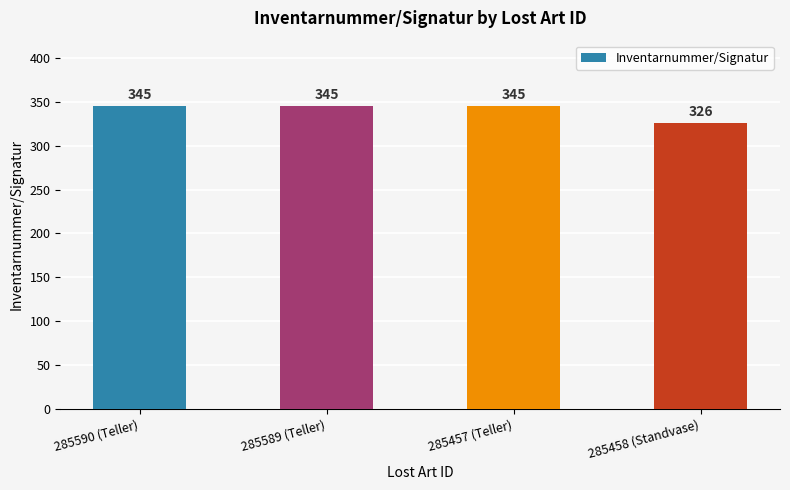

What is the minimum value shown in the chart?

326